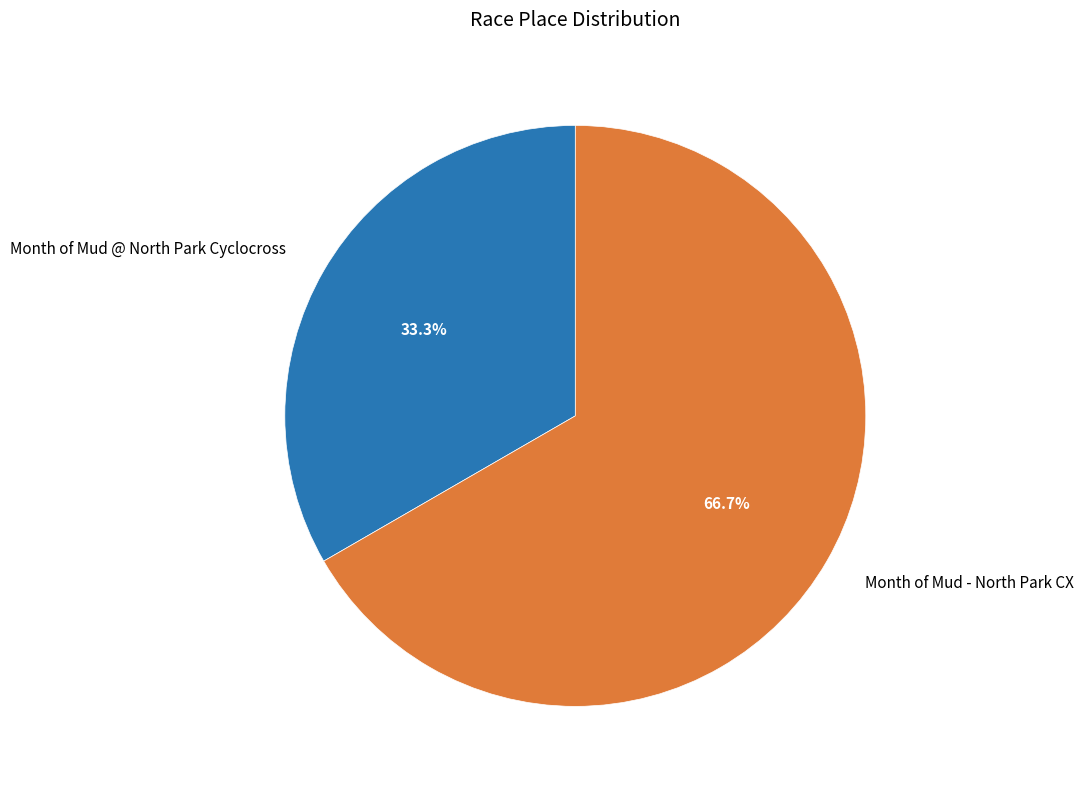

Which category has the biggest portion of the pie?

Month of Mud - North Park CX